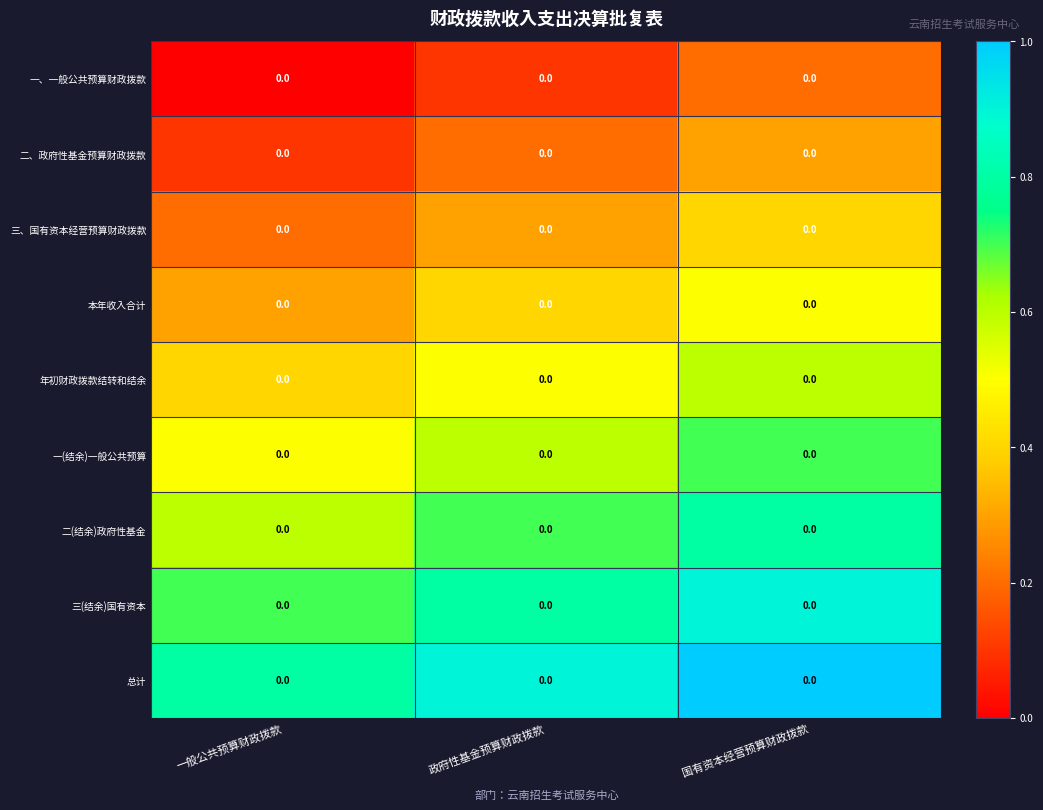

At which label does 总计 reach its peak?

国有资本经营预算财政拨款